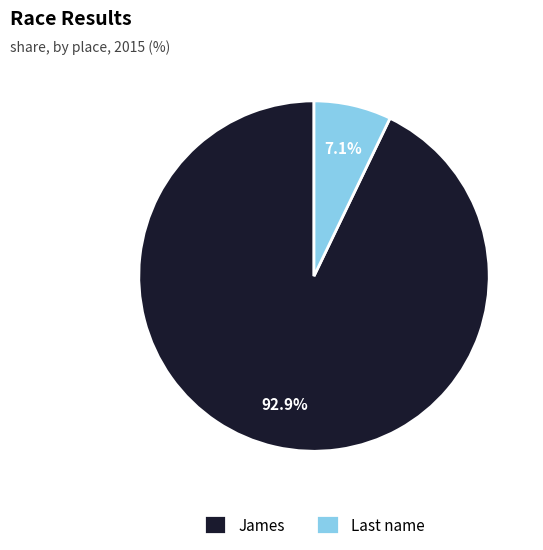

Which category accounts for the majority?

James